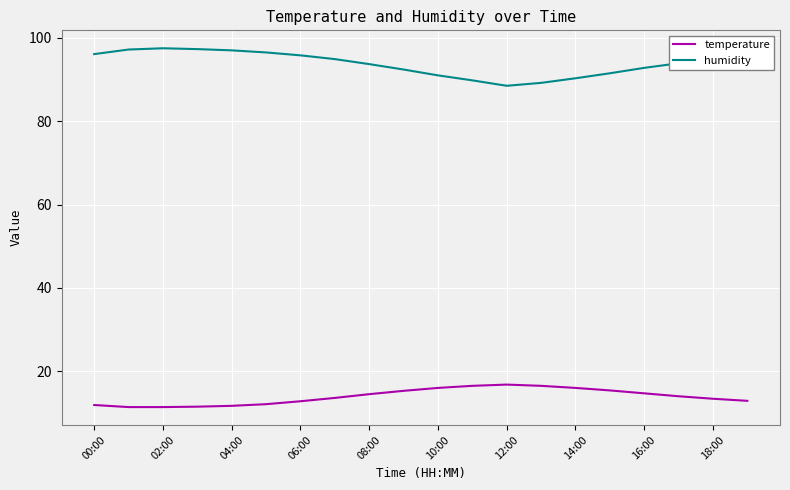

True or false: temperature and humidity cross at least once.

False